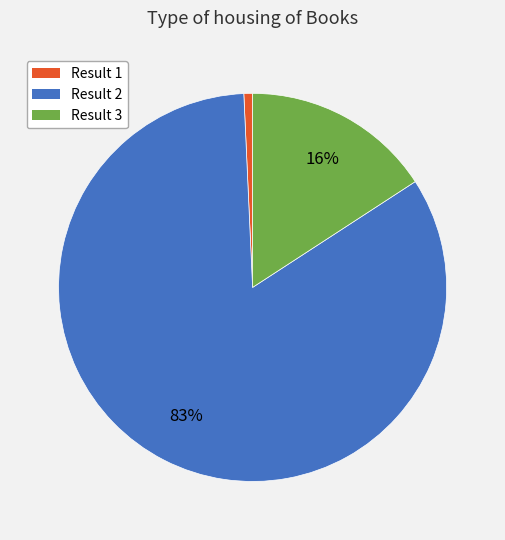

To the nearest percent, what percentage of the pie is Result 3?

16%